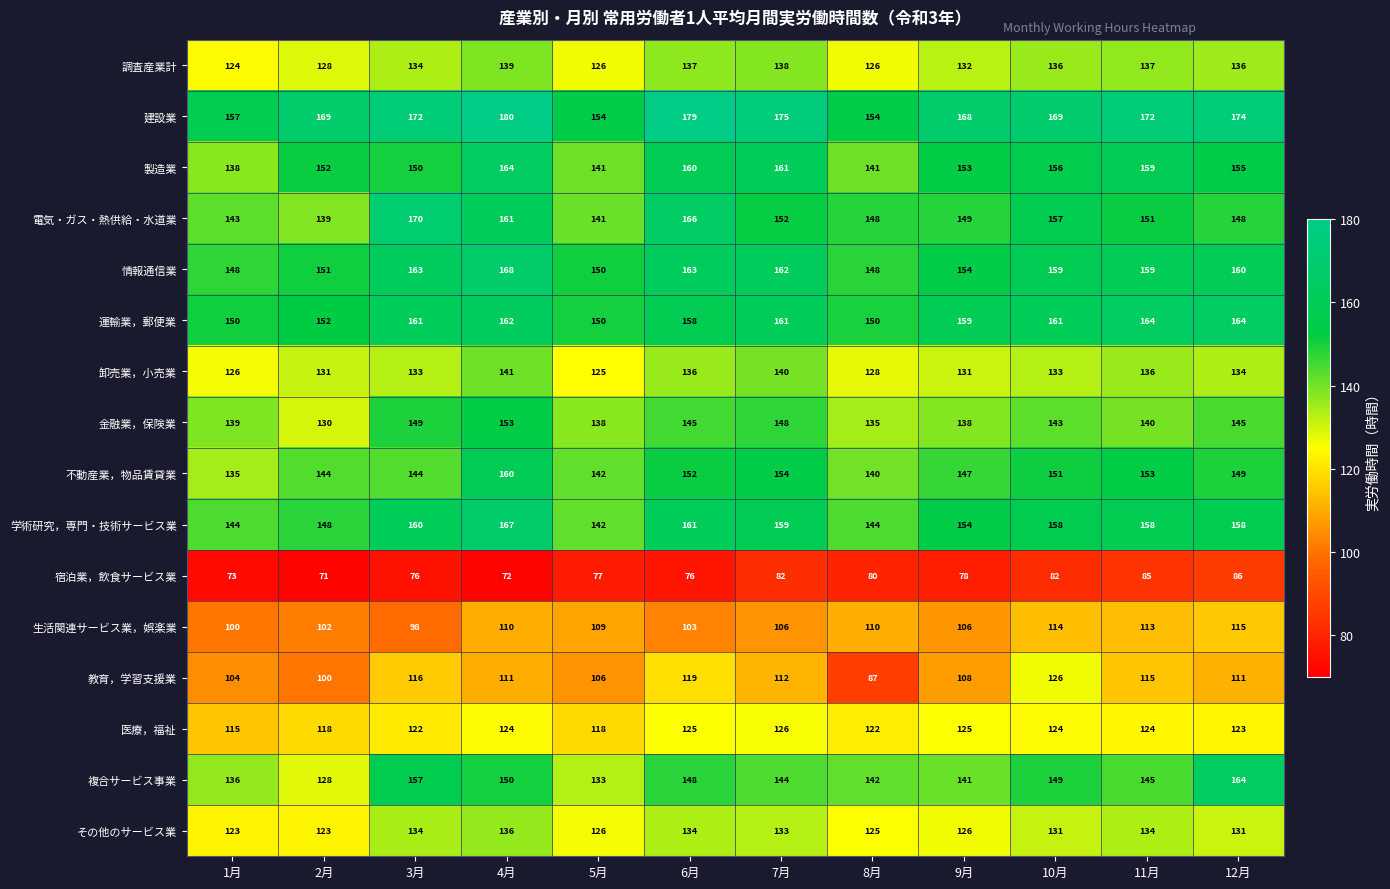

How many series are shown in this chart?

16